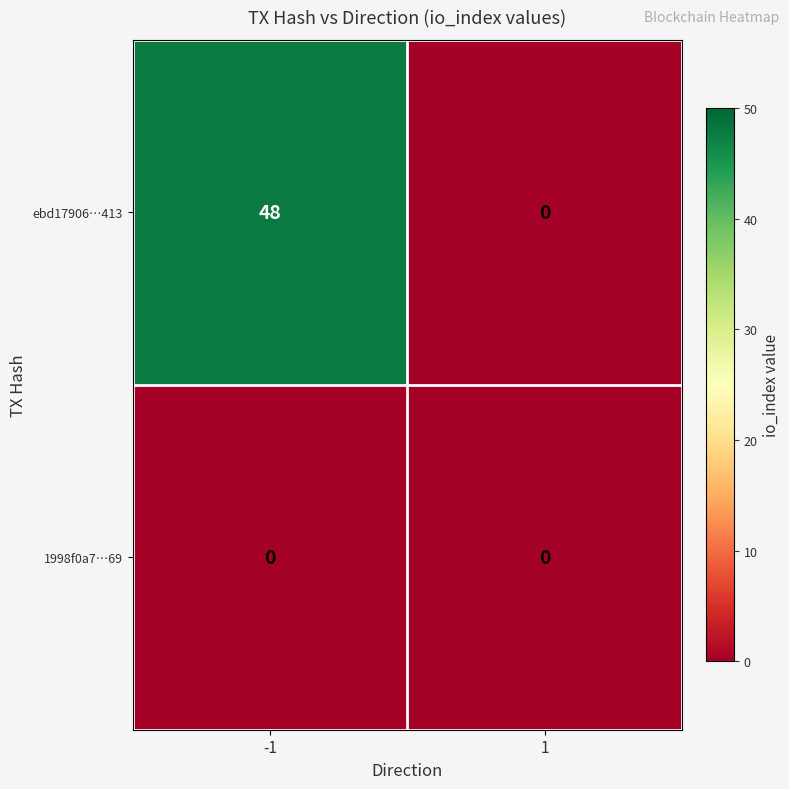

The ebd17906…413 series shows 25 at -1. True or false?

False